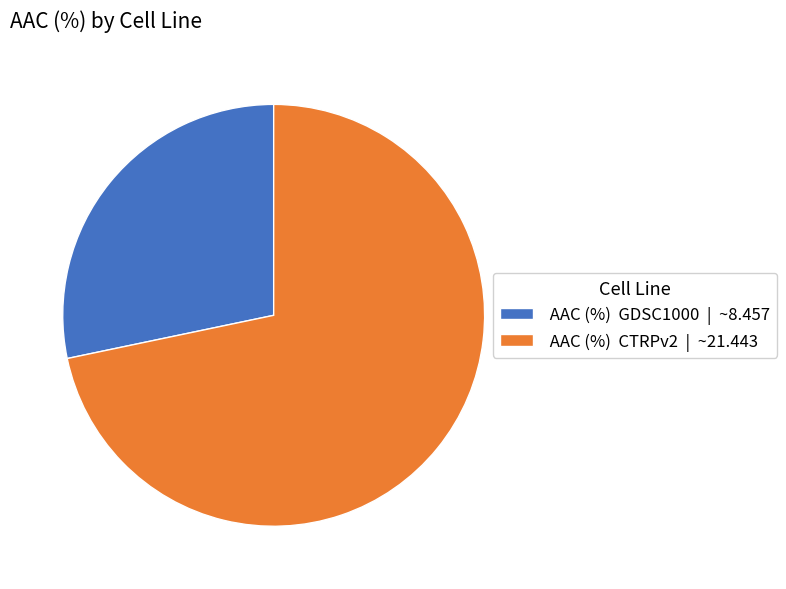

Is there a majority slice in this chart?

Yes